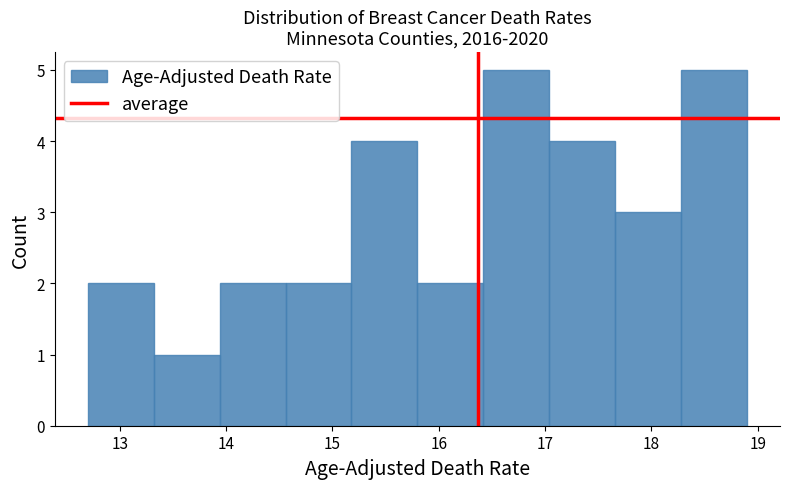

Reading left to right, transcribe this chart: for each bar, give the range it covers on the x-axis and its height. Neither the bar edges nor the heights are printed on the chart, so give them approximately, as read against the axes.

12.70 to 13.32: 2
13.32 to 13.94: 1
13.94 to 14.56: 2
14.56 to 15.18: 2
15.18 to 15.80: 4
15.80 to 16.42: 2
16.42 to 17.04: 5
17.04 to 17.66: 4
17.66 to 18.28: 3
18.28 to 18.90: 5